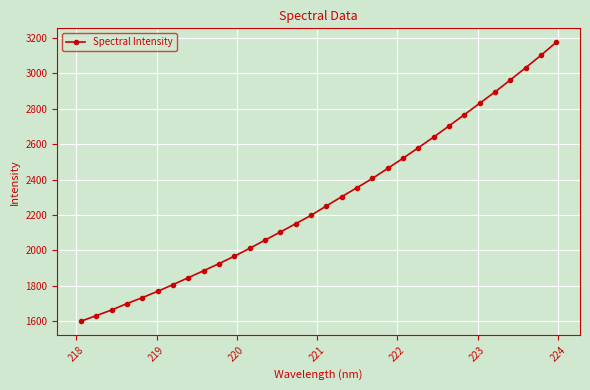

What is the value of the 14th point from the left?

2104.3